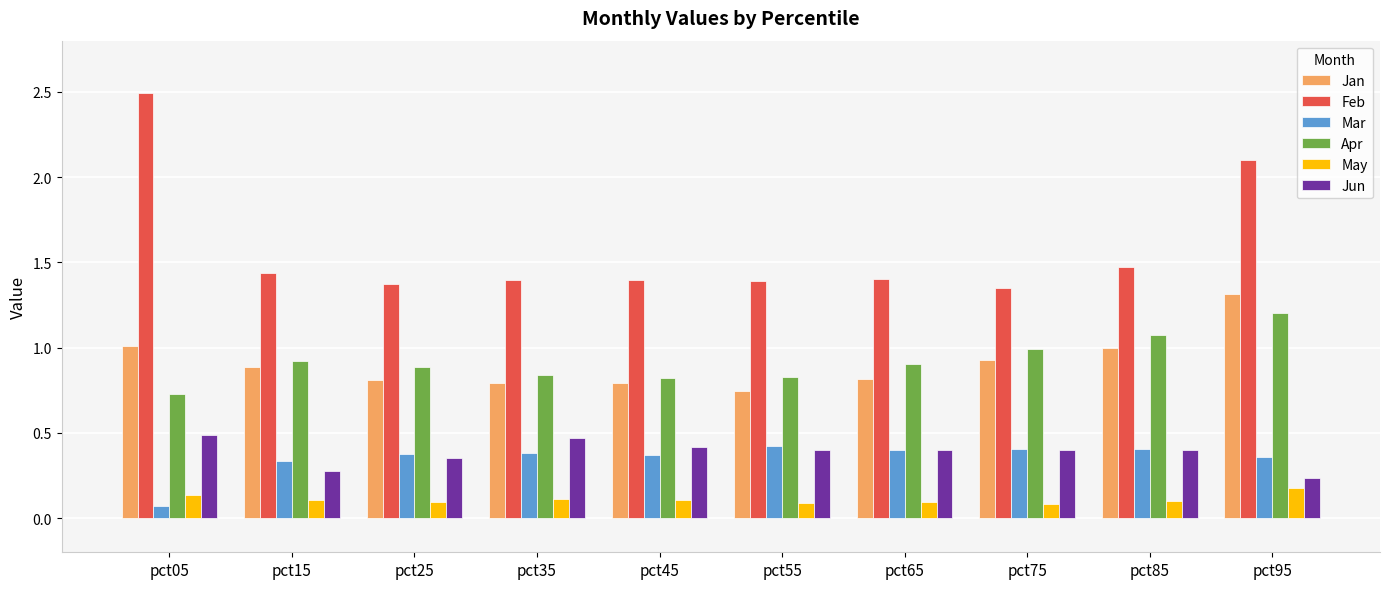

Which series has the widest spread of values?

Feb